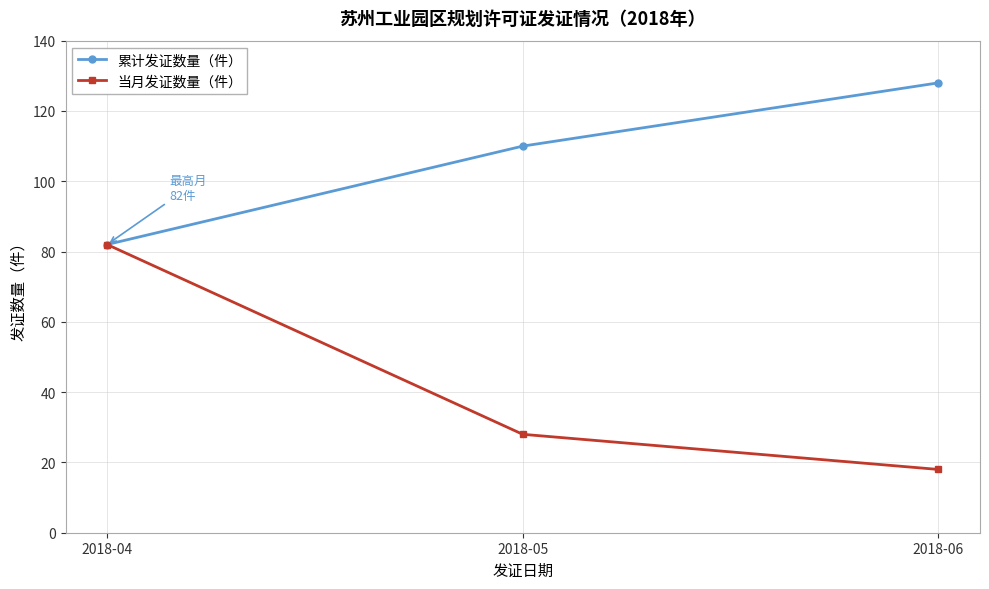

What is the average value of the 当月发证数量（件） series?

43